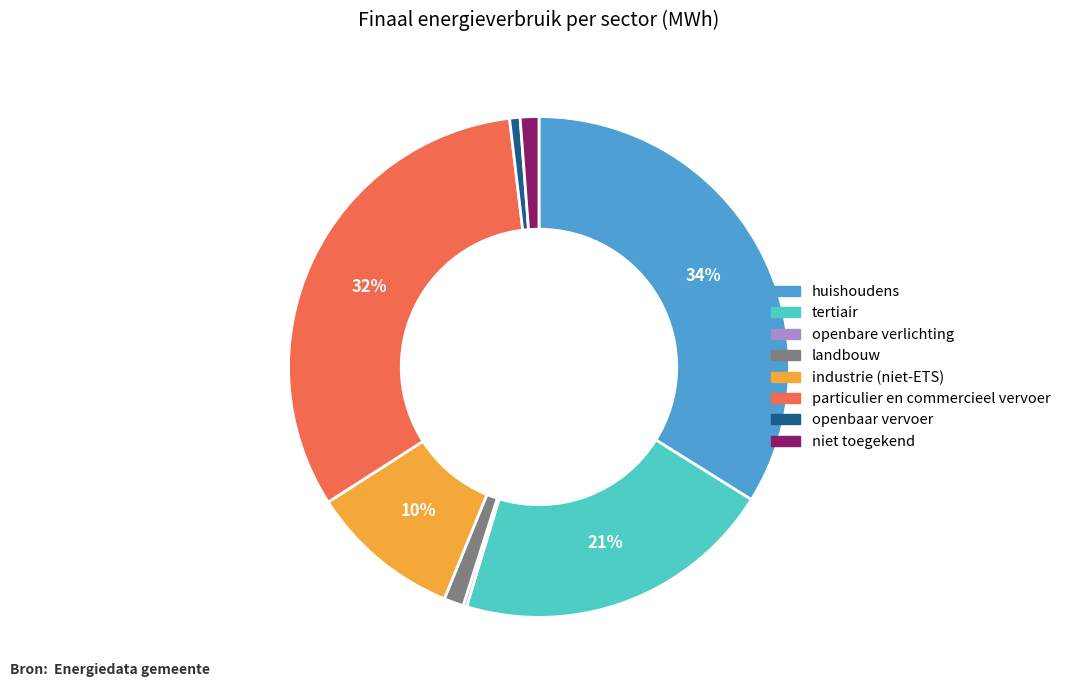

Which category has the biggest portion of the pie?

huishoudens